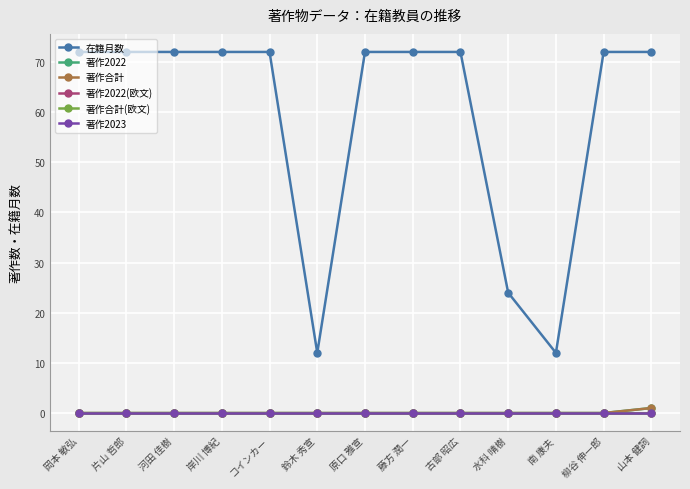

Rank the categories by 在籍月数 value from lowest to highest.

鈴木 秀宣, 南 康夫, 水科 晴樹, 岡本 敏弘, 片山 哲郎, 河田 佳樹, 岸川 博紀, コインカー, 原口 雅宣, 藤方 潤一, 古部 昭広, 柳谷 伸一郎, 山本 健詞